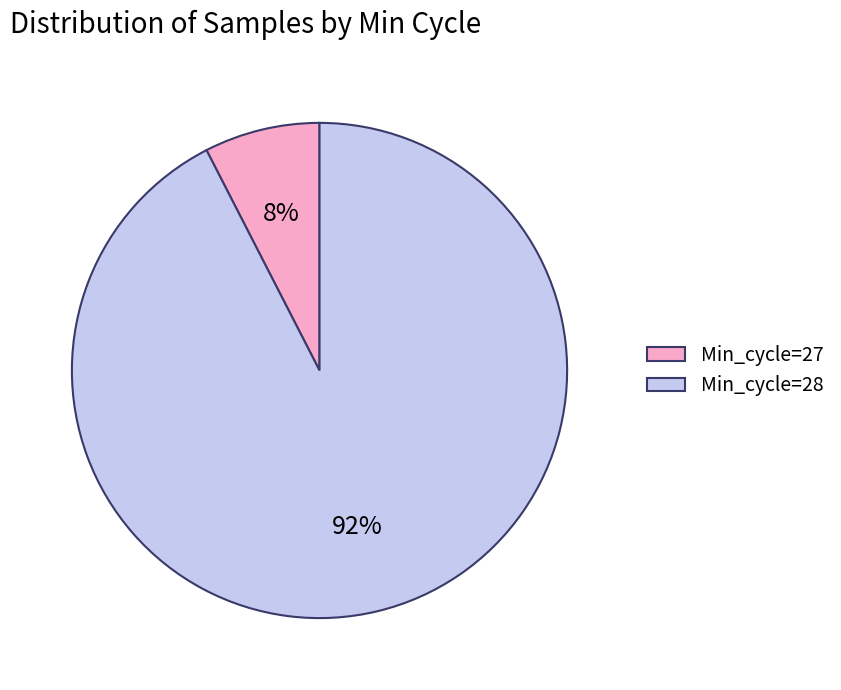

To the nearest percent, what percentage of the pie is Min_cycle=28?

92%